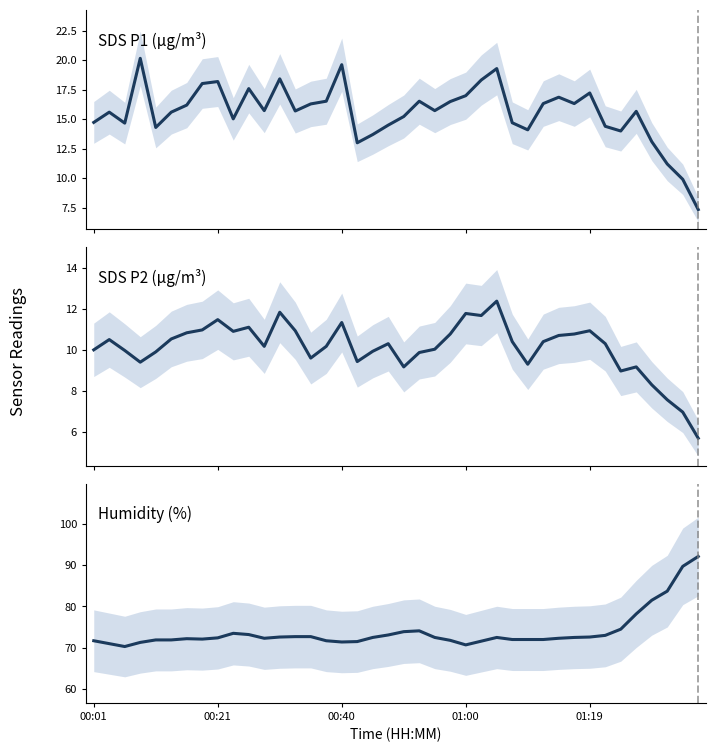

Reading left to right, what are all the values shown in this chart?

SDS_P1: 14.7	15.6	14.7	20.2	14.3	15.6	16.2	18.0	18.2	15.0	17.6	15.7	18.4	15.7	16.3	16.5	19.6	13.0	13.7	14.5	15.2	16.5	15.7	16.5	17.0	18.3	19.3	14.7	14.1	16.3	16.9	16.3	17.2	14.4	14.0	15.7	13.1	11.2	9.9	7.3
SDS_P2: 10.0	10.5	10.0	9.4	9.9	10.5	10.8	11.0	11.5	10.9	11.1	10.2	11.8	10.9	9.6	10.2	11.3	9.4	9.9	10.3	9.2	9.9	10.0	10.8	11.8	11.7	12.4	10.4	9.3	10.4	10.7	10.8	10.9	10.3	9.0	9.2	8.3	7.6	7.0	5.7
Humidity: 71.7	71.0	70.3	71.3	71.9	71.9	72.2	72.1	72.4	73.5	73.2	72.3	72.6	72.7	72.7	71.7	71.4	71.5	72.5	73.1	73.9	74.1	72.5	71.8	70.7	71.6	72.5	72.0	72.0	72.0	72.3	72.5	72.6	73.0	74.5	78.2	81.5	83.7	89.7	92.1